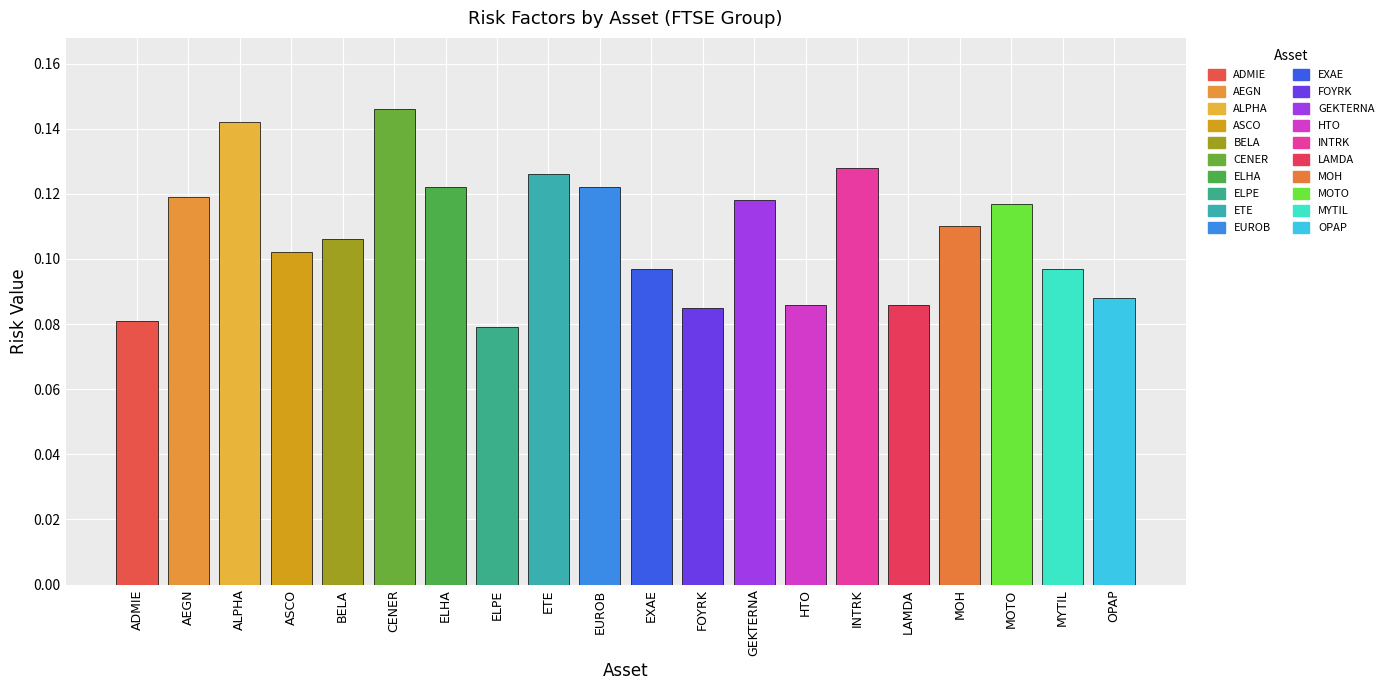

What value does the General Risk series have at ETE?

0.1